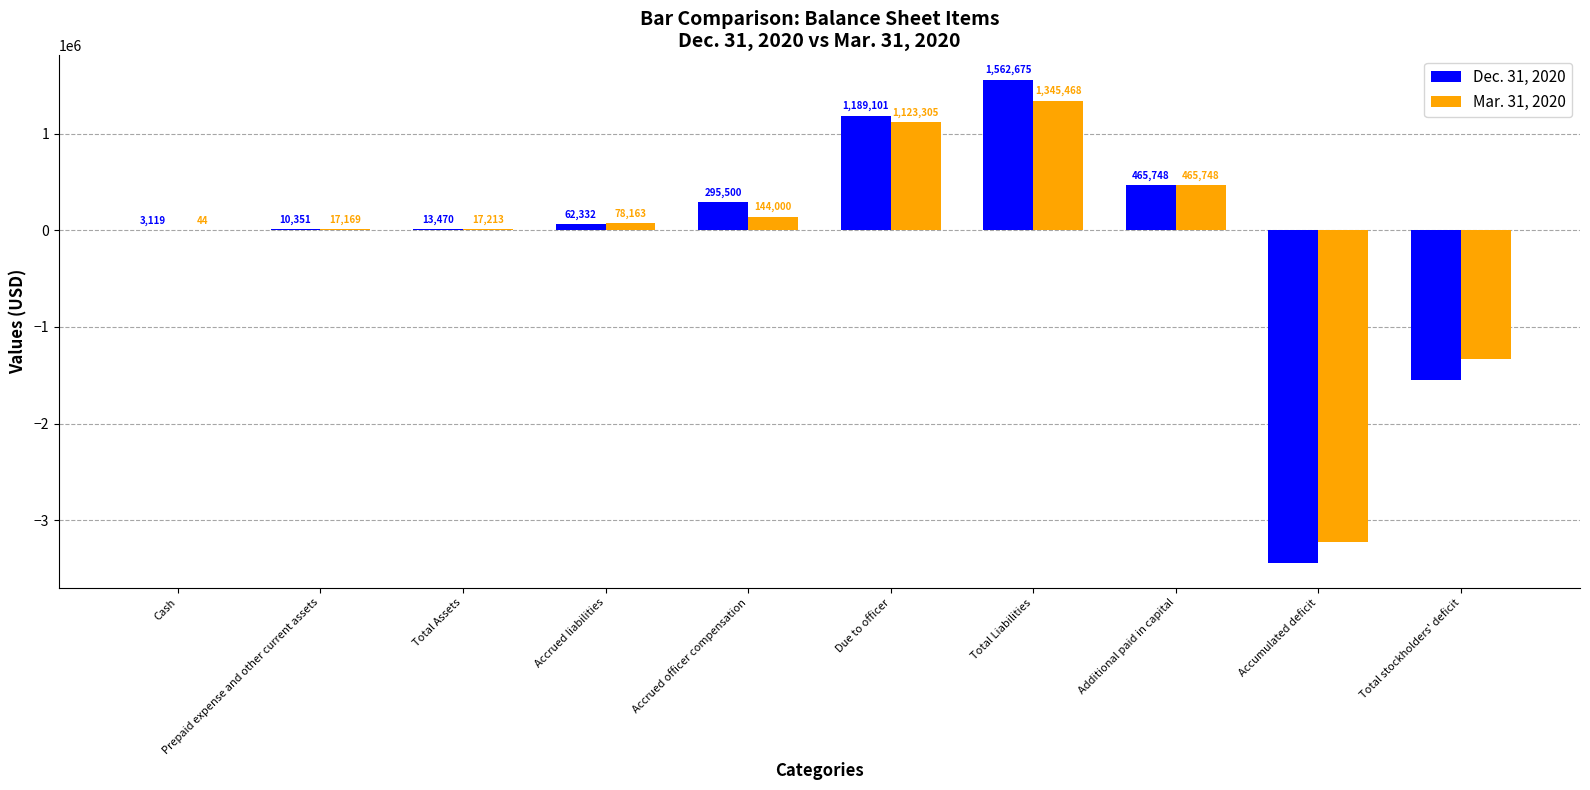

At which label does Mar. 31, 2020 reach its peak?

Total Liabilities